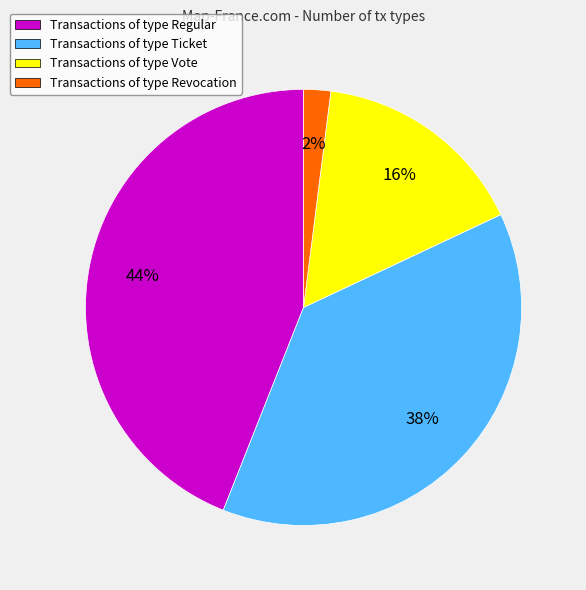

To the nearest percent, what portion does Transactions of type Ticket represent?

38%